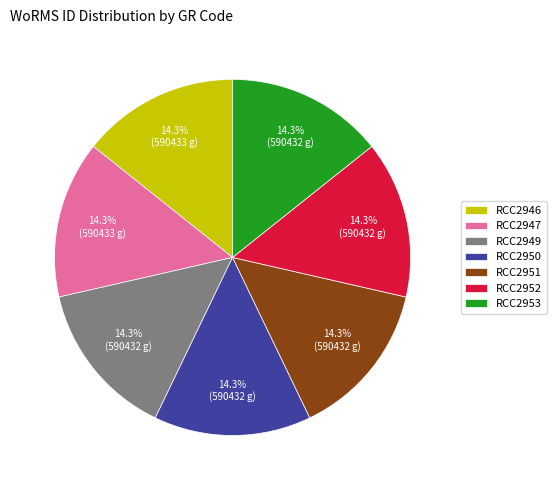

What is the ratio of the value at RCC2947 to the value at RCC2951?

1.0